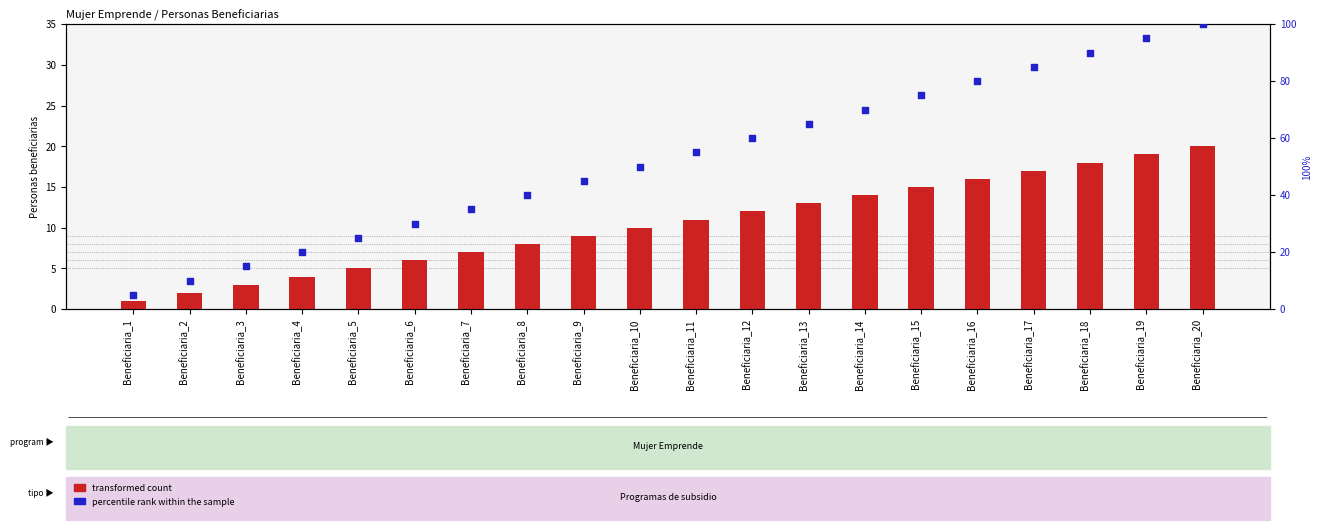

Which series contains the highest Y value?

percentile rank within the sample